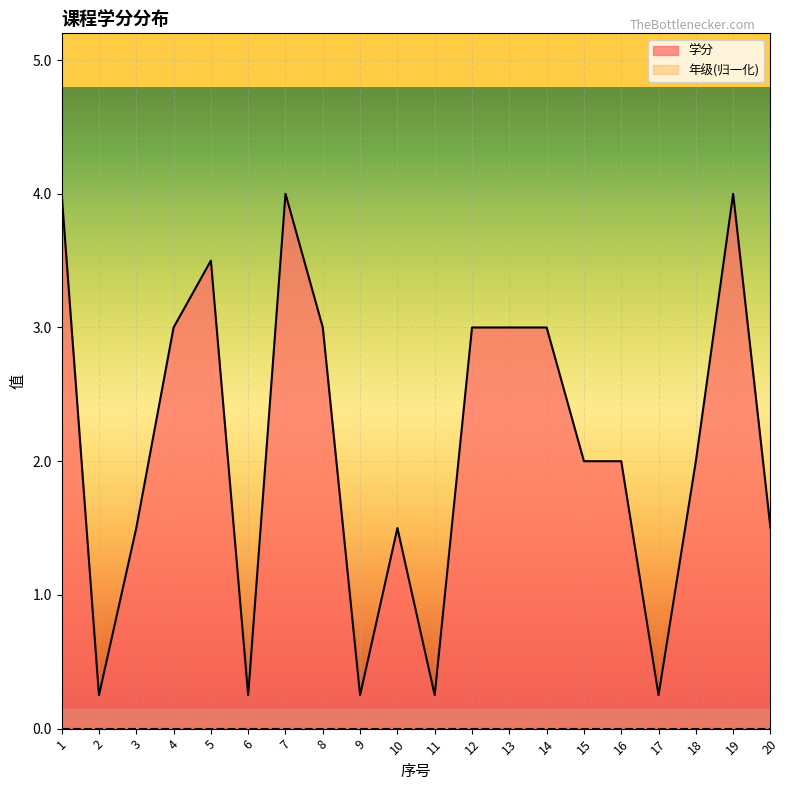

How many lines are shown in the chart?

2